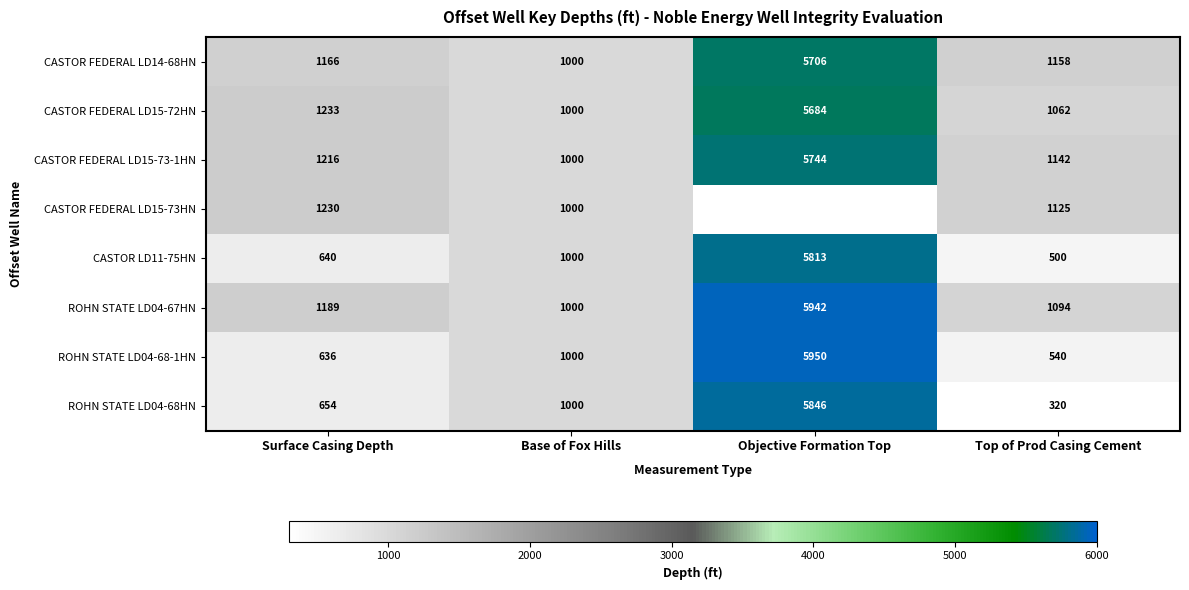

What is the total value across all series at Surface Casing Depth?

7964